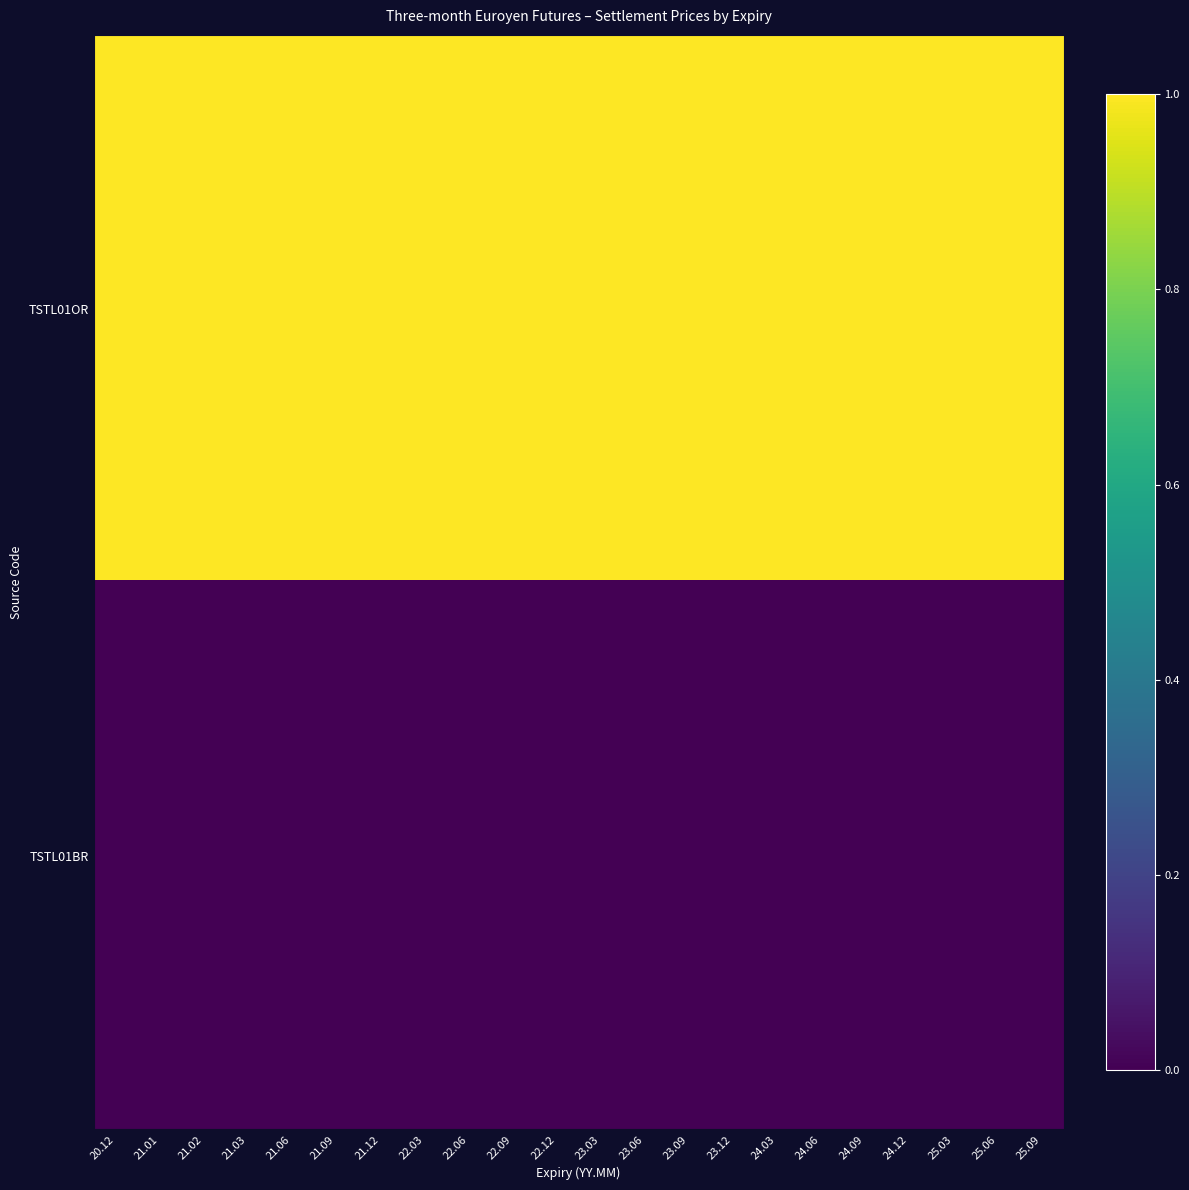

Rank the series at 22.09 from highest to lowest value.

TSTL01OR, TSTL01BR